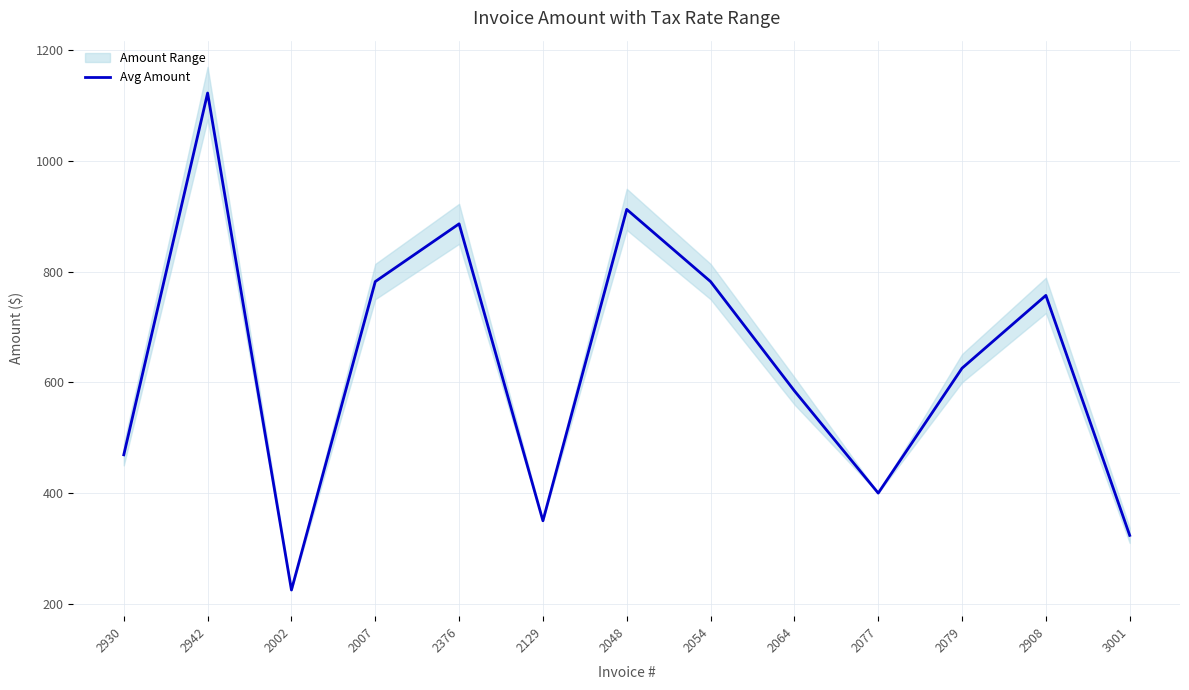

Where is the data nearest to the value 673?

2079